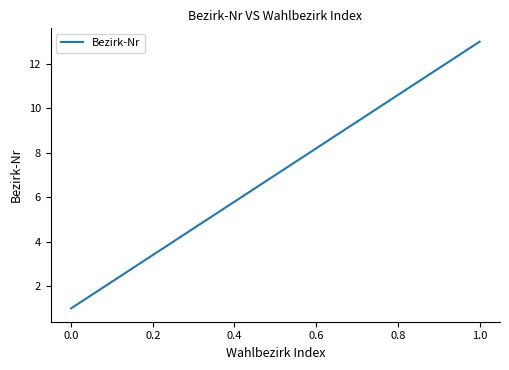

What is the greatest value displayed?

13